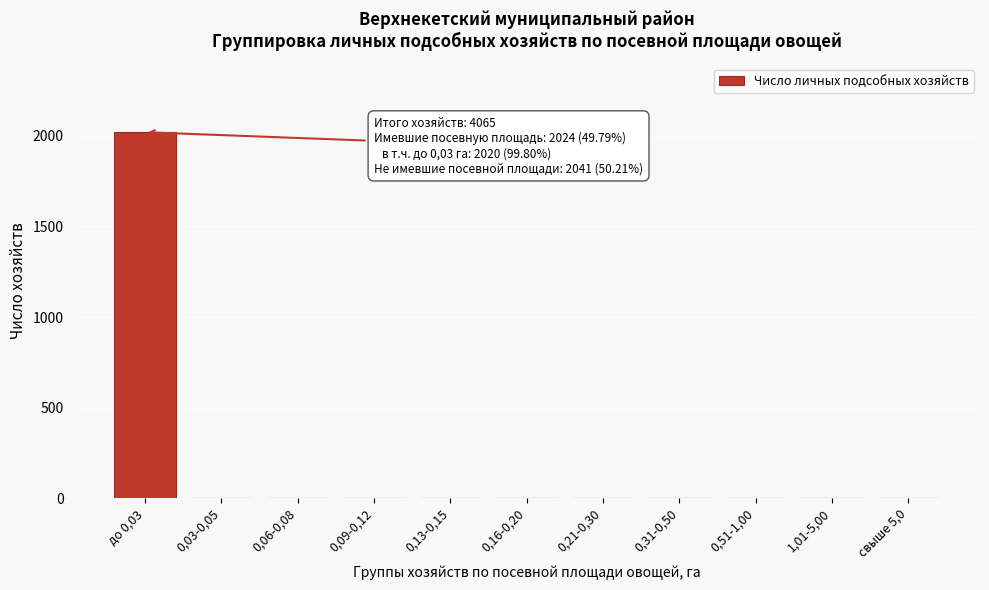

Reading right to left, list all the values displayed in this chart.

свыше 5,0=0	1,01-5,00=0	0,51-1,00=0	0,31-0,50=0	0,21-0,30=0	0,16-0,20=0	0,13-0,15=0	0,09-0,12=0	0,06-0,08=0	0,03-0,05=0	до 0,03=2020